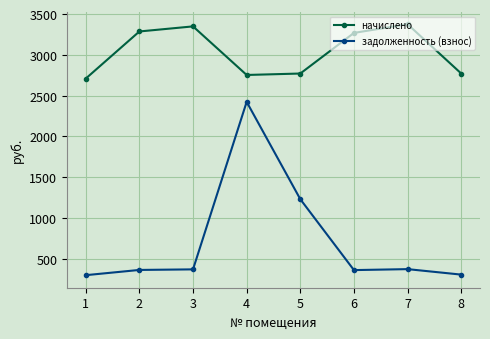

Does the chart have visible grid lines?

Yes